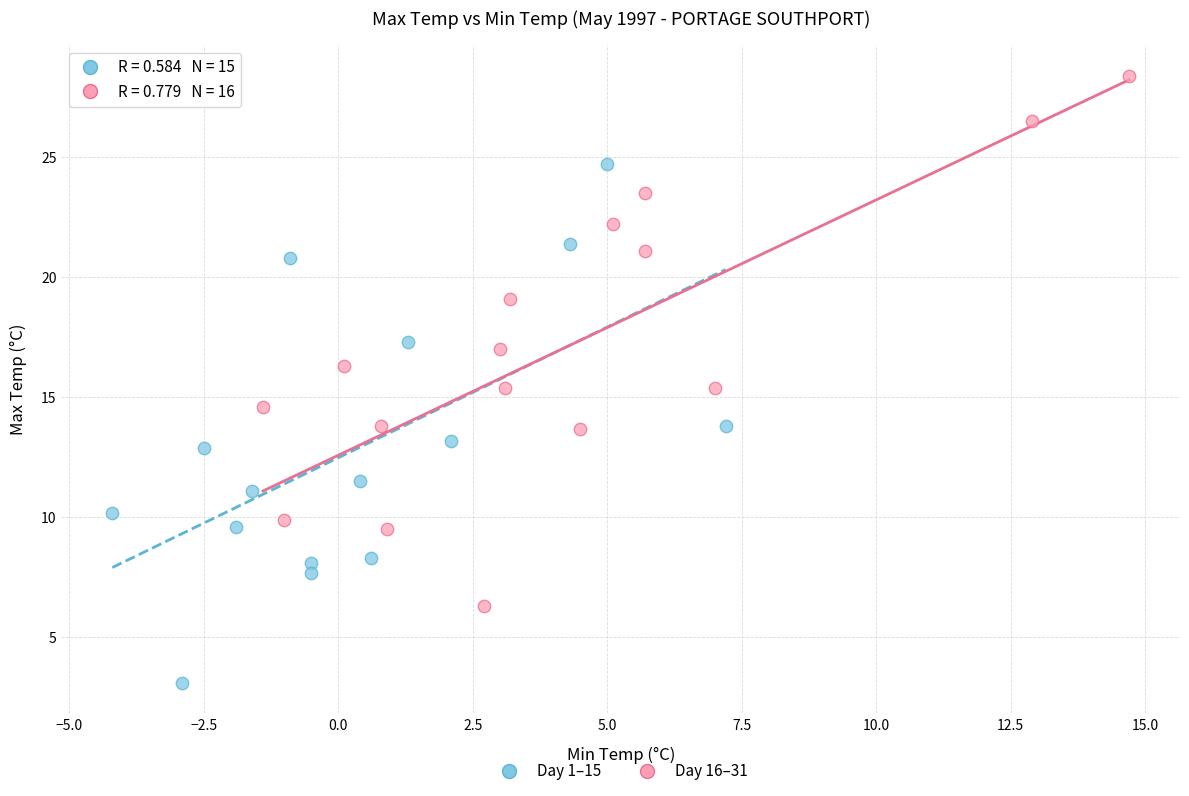

Which series reaches the minimum Y coordinate?

Day 1–15